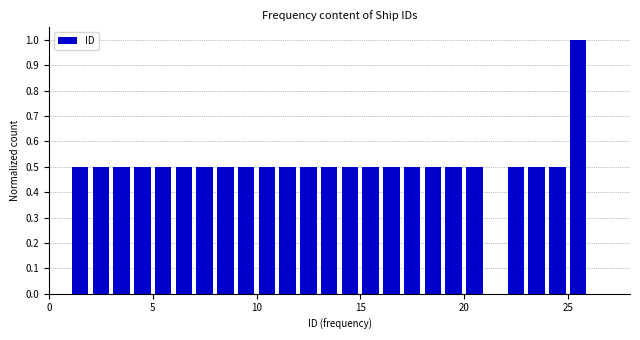

Around what value on the x-axis is the tallest bar? Give the approximate position of its centre, as read against the axis.

25.5